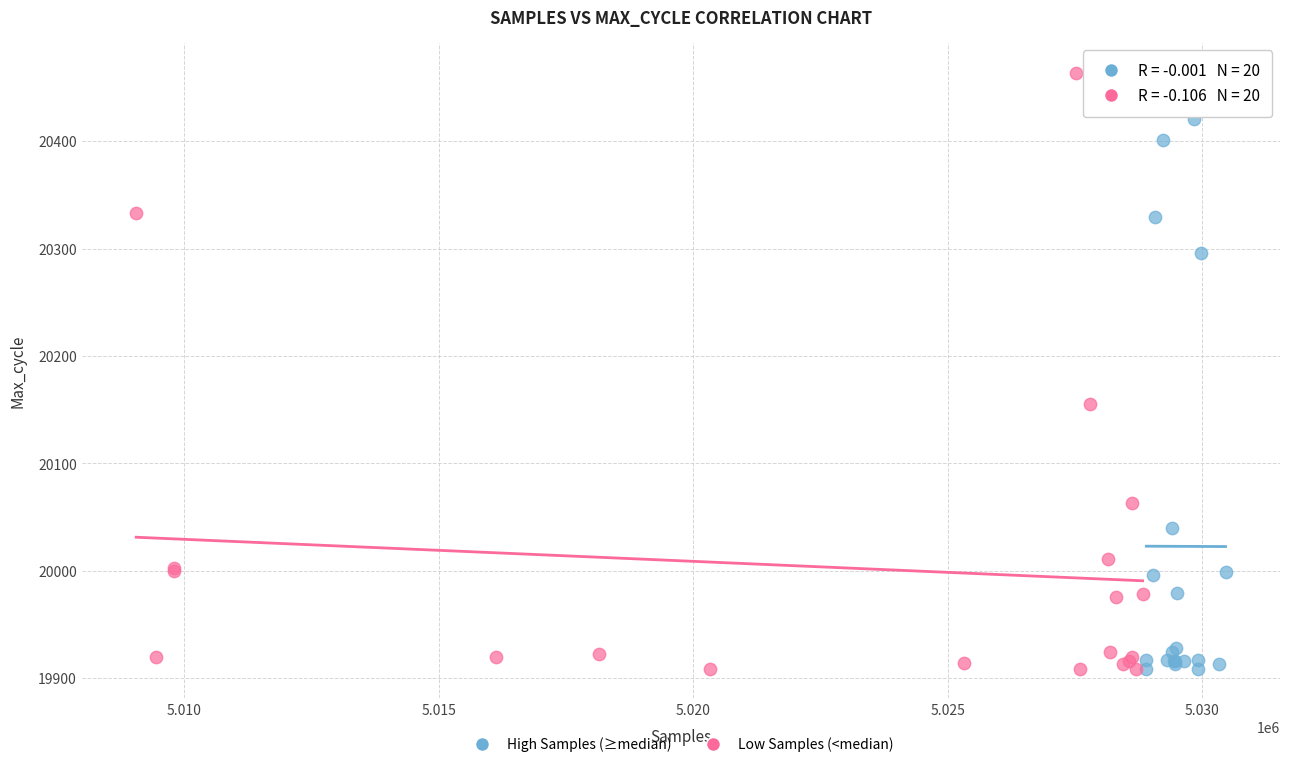

What are all the series names shown in the legend?

High Samples (≥median), Low Samples (<median)